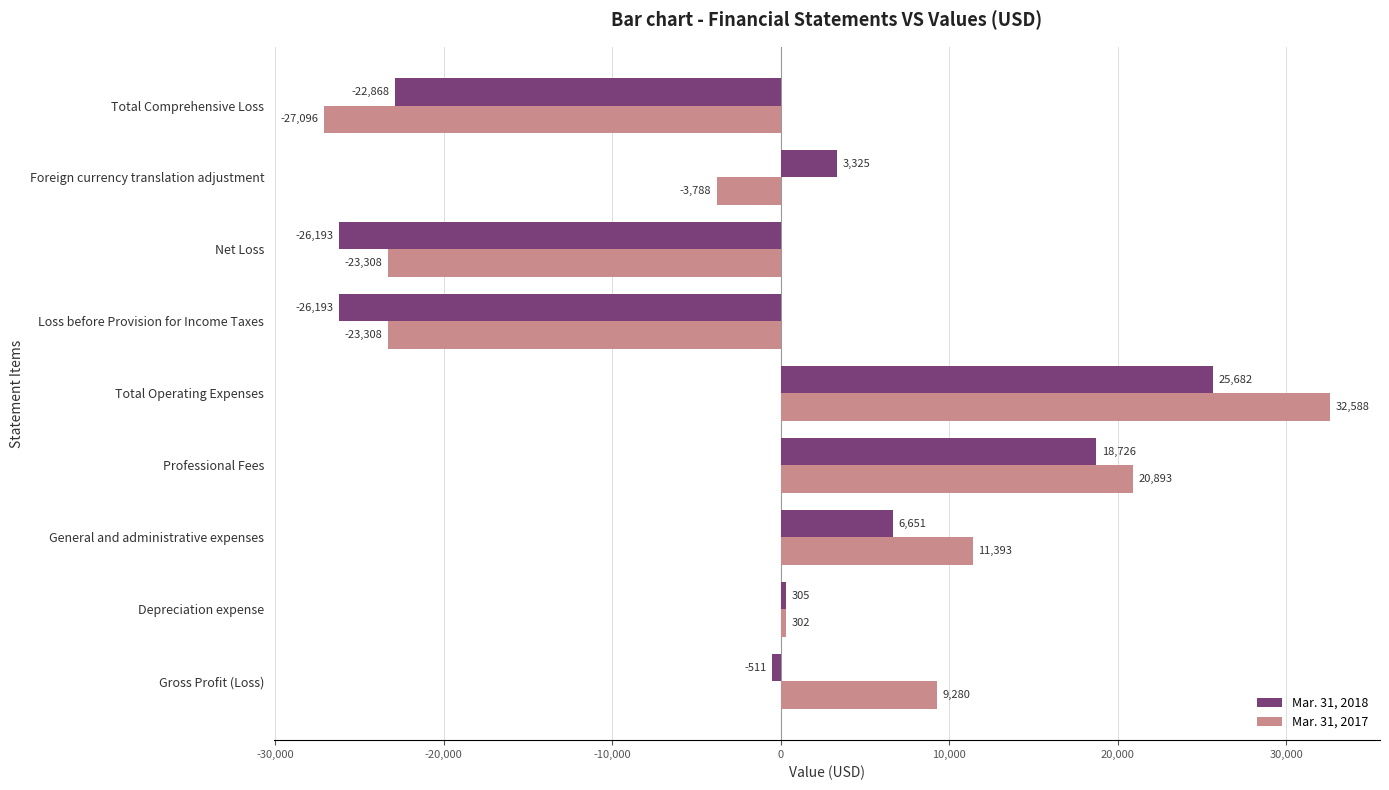

Where is Mar. 31, 2017 nearest to the value 2746?

Depreciation expense